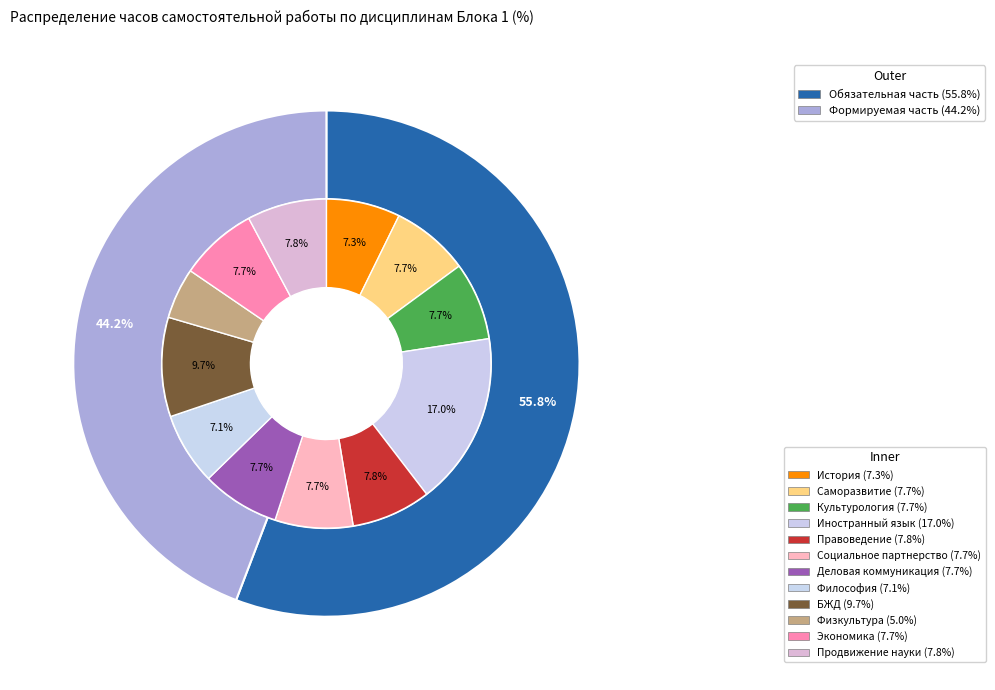

The Б1.О.04 Иностранный язык slice represents 12% of the pie. True or false?

False